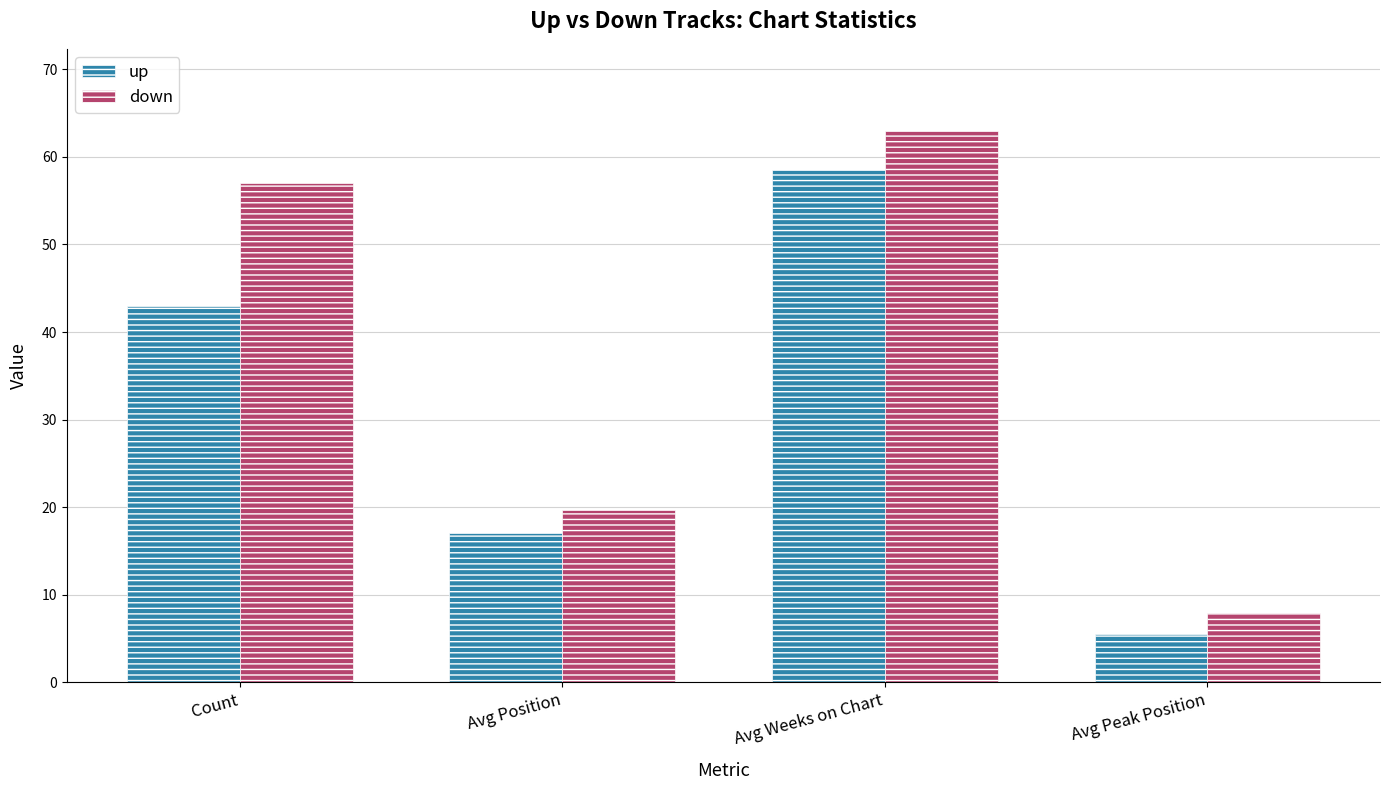

At which label is up closest to 32?

Count